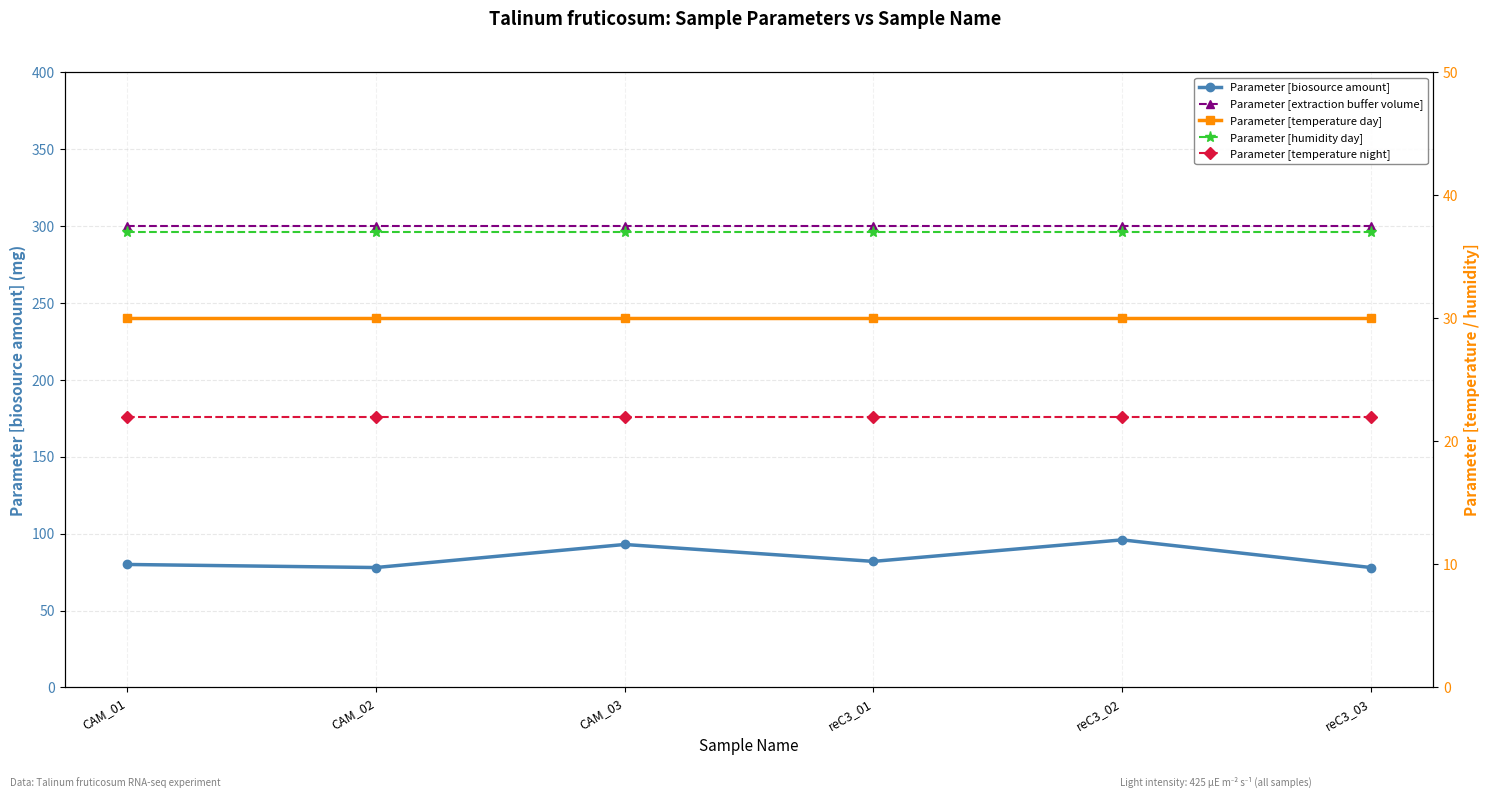

At how many categories does at least one series exceed 22?

6